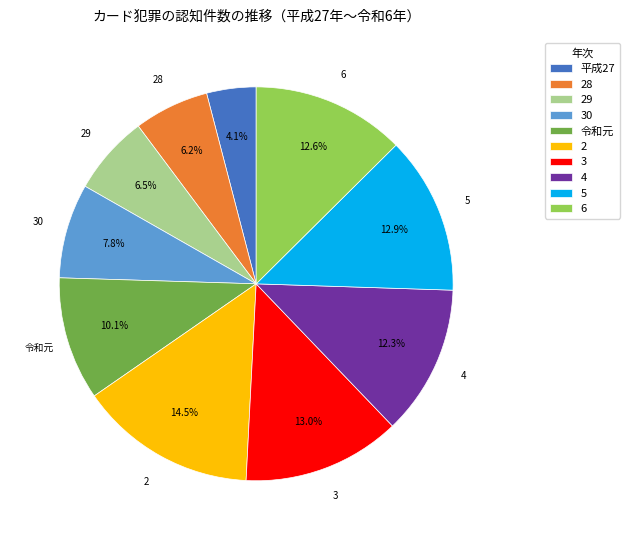

Does any single category account for the majority?

No